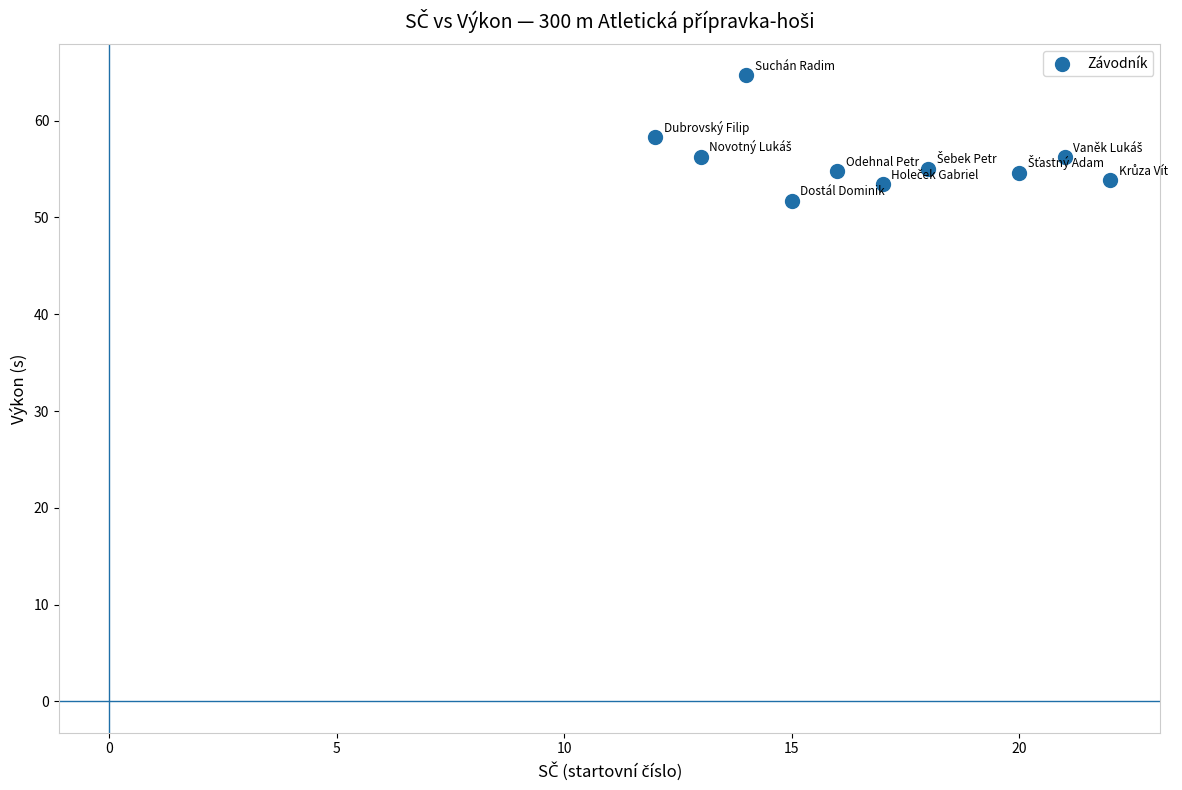

What is the range of X values (max minus min)?

10.0